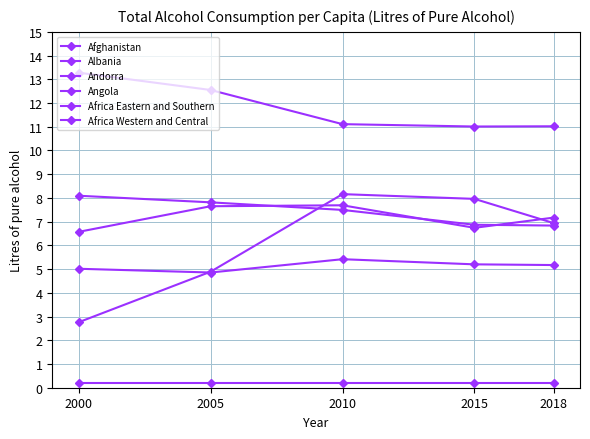

How many data points in Angola are less than 6?

2